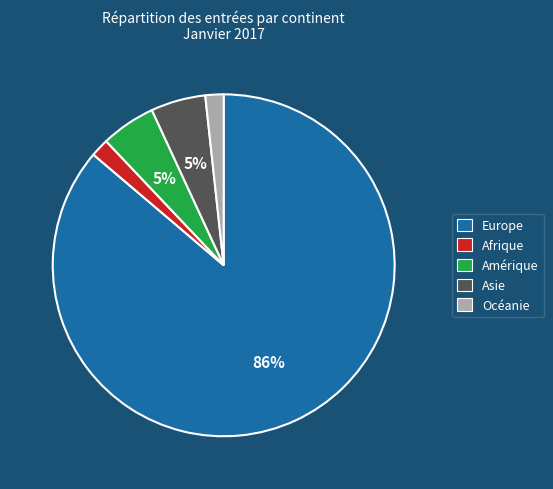

Is the sum of Afrique and Océanie greater than half?

No